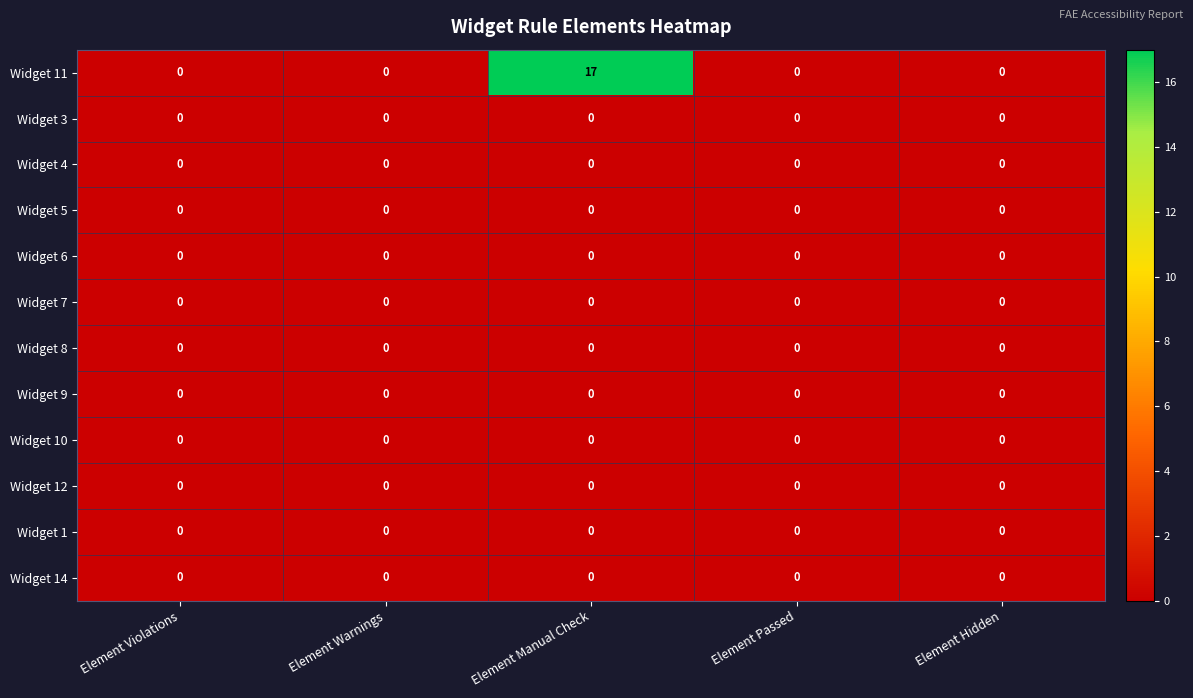

Between Element Manual Check and Element Passed, which series saw the biggest shift?

Widget 11